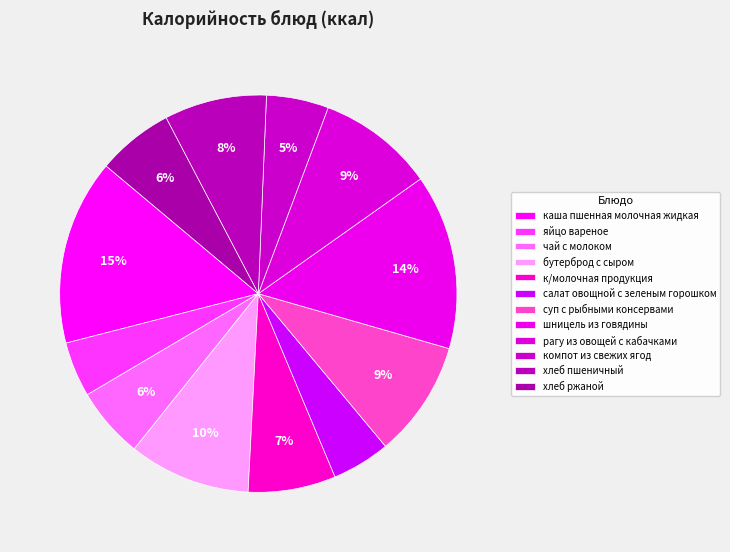

How many slices are in this pie chart?

12